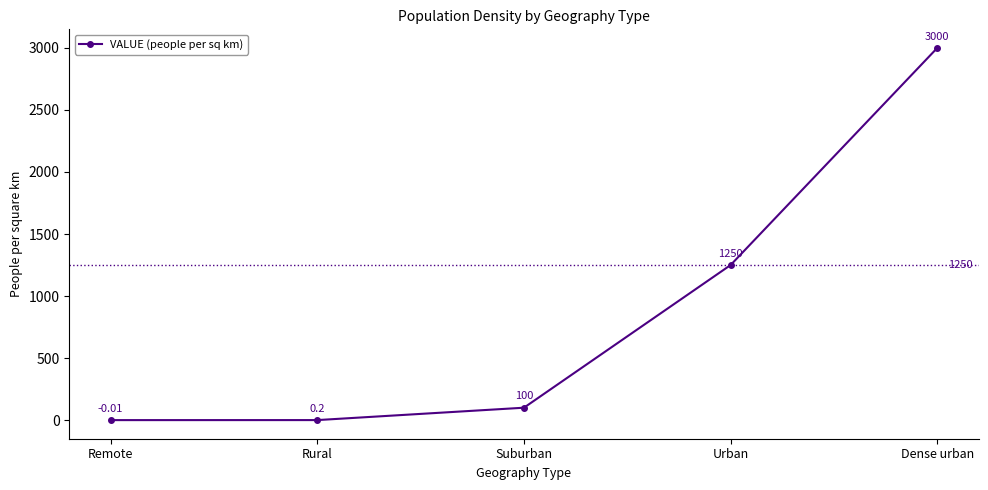

What is the value of the 3rd point from the left?

100.0